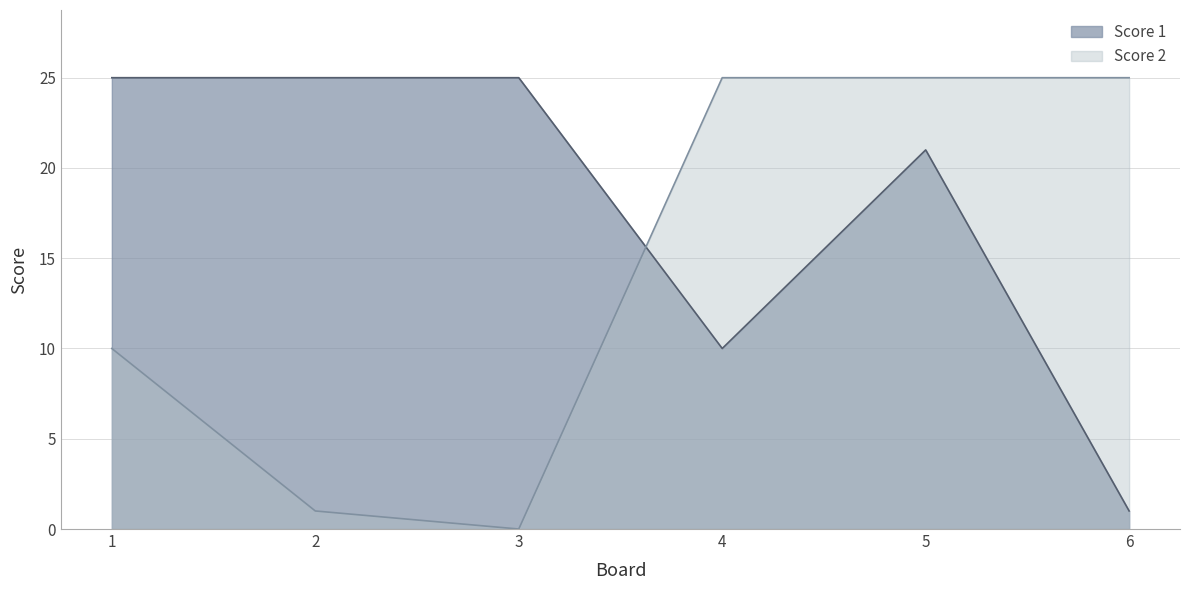

Where do Score 1 and Score 2 first cross each other?

3 and 4